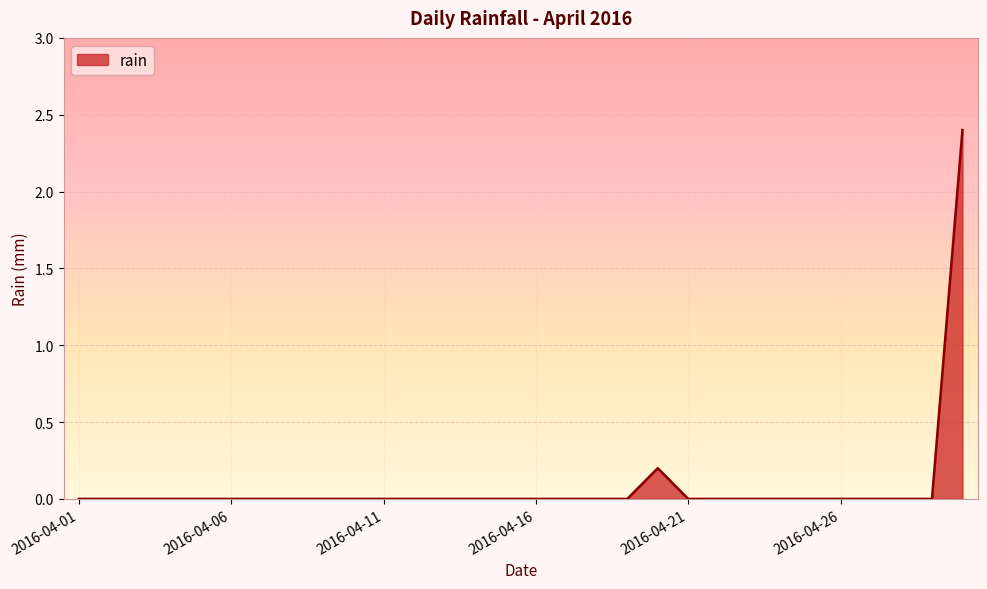

Reading left to right, transcribe all the data shown in this chart.

0.0	0.0	0.0	0.0	0.0	0.0	0.0	0.0	0.0	0.0	0.0	0.0	0.0	0.0	0.0	0.0	0.0	0.0	0.0	0.2	0.0	0.0	0.0	0.0	0.0	0.0	0.0	0.0	0.0	2.4